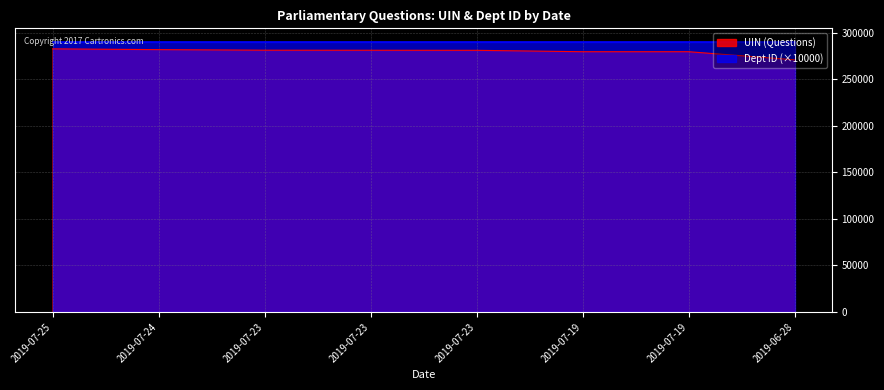

True or false: the data shows 282453 at 2019-07-25.

True